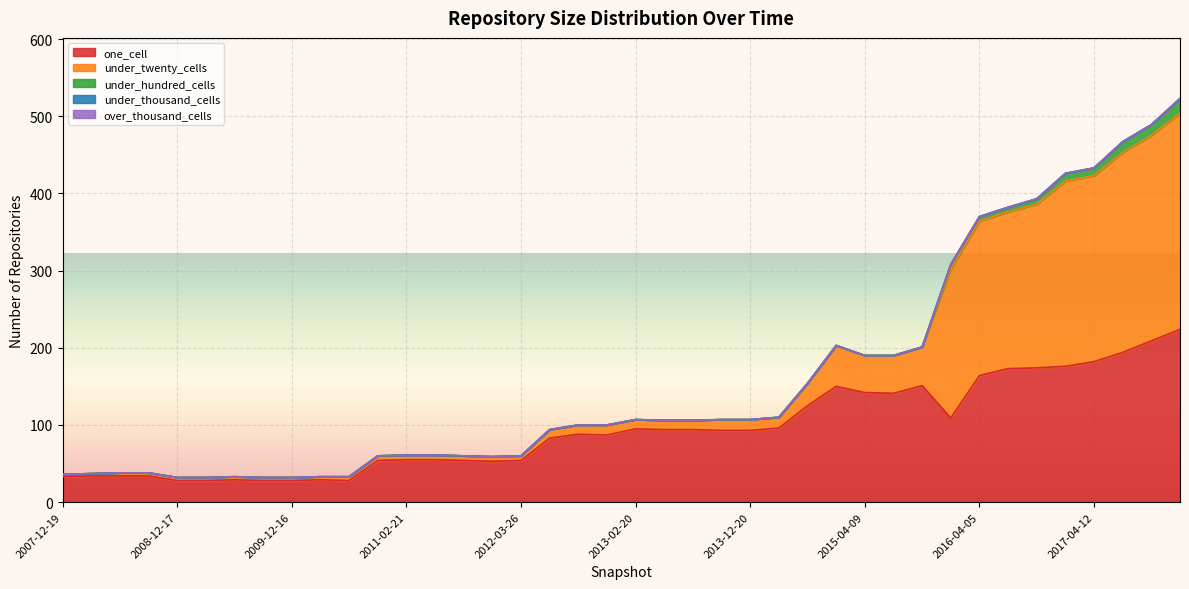

True or false: under_thousand_cells and under_hundred_cells cross at least once.

False